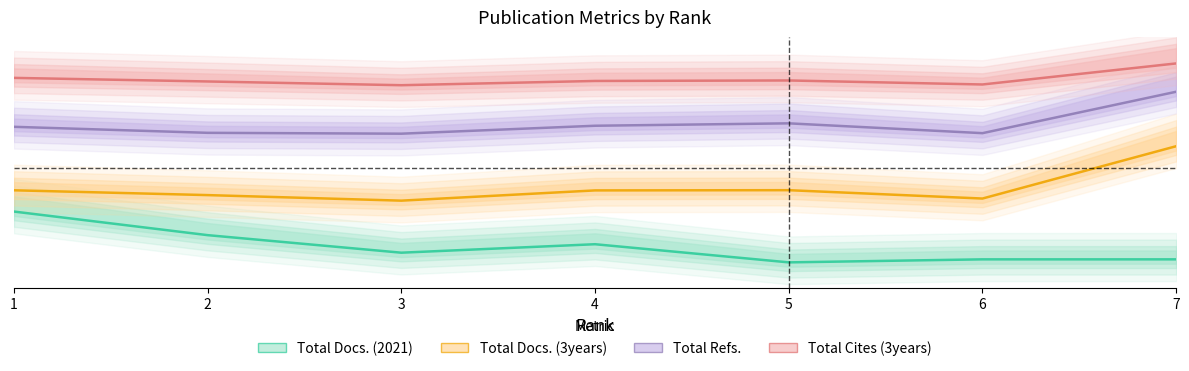

At which category is the sum across all series the highest?

7